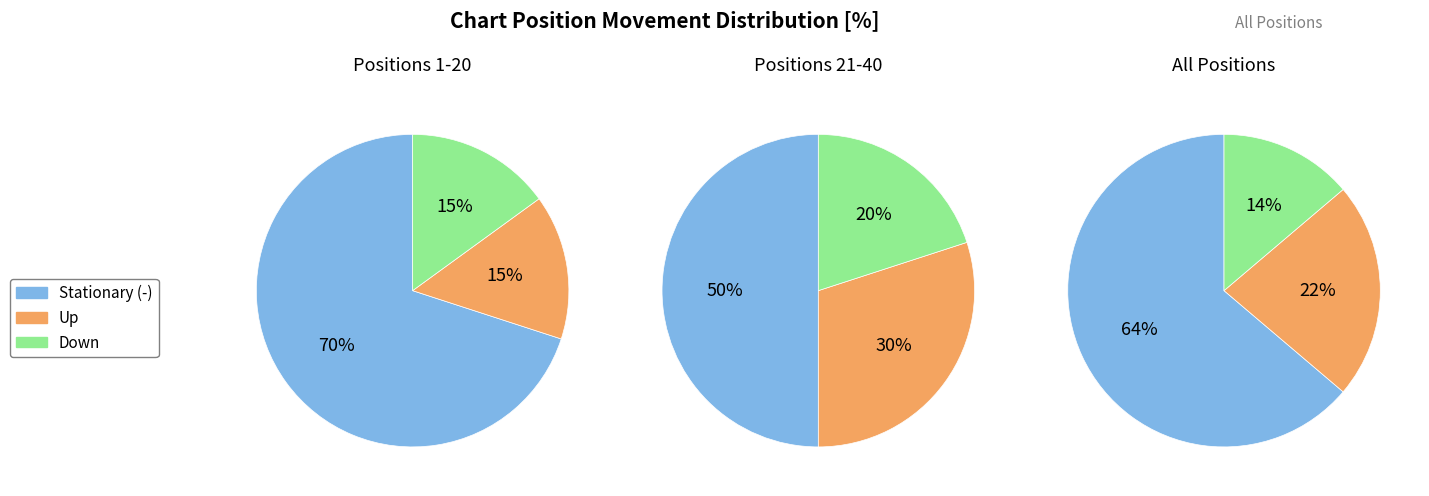

Does down account for over 50% of the chart?

No